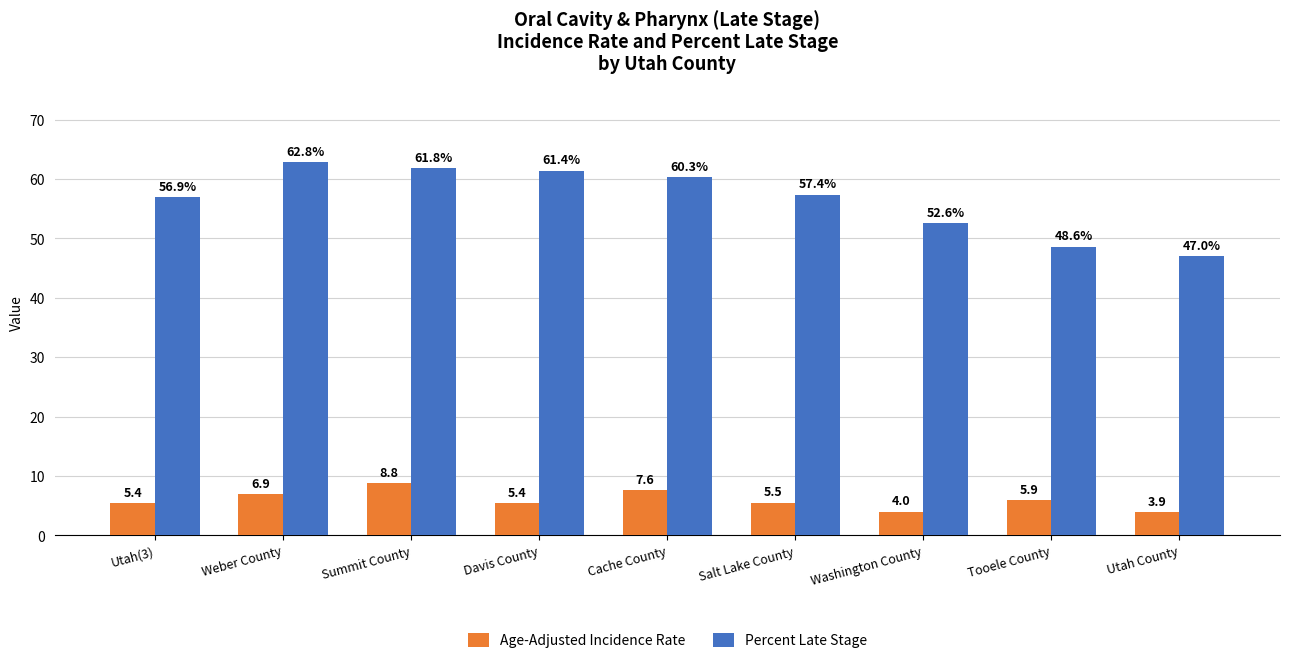

The value of Age-Adjusted Incidence Rate at Davis County is 8.4. True or false?

False